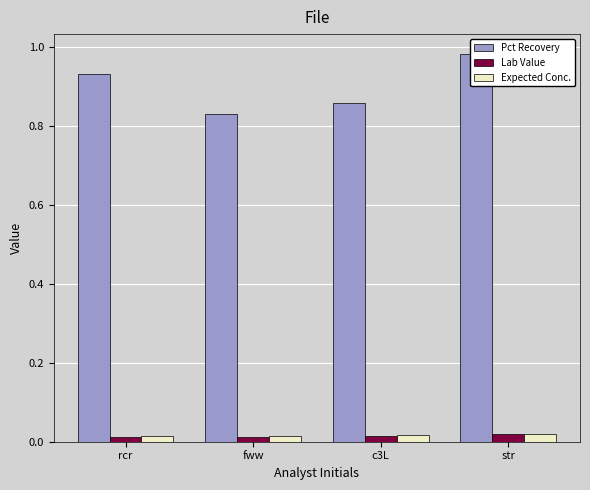

Which series has the largest range (max minus min)?

Pct Recovery